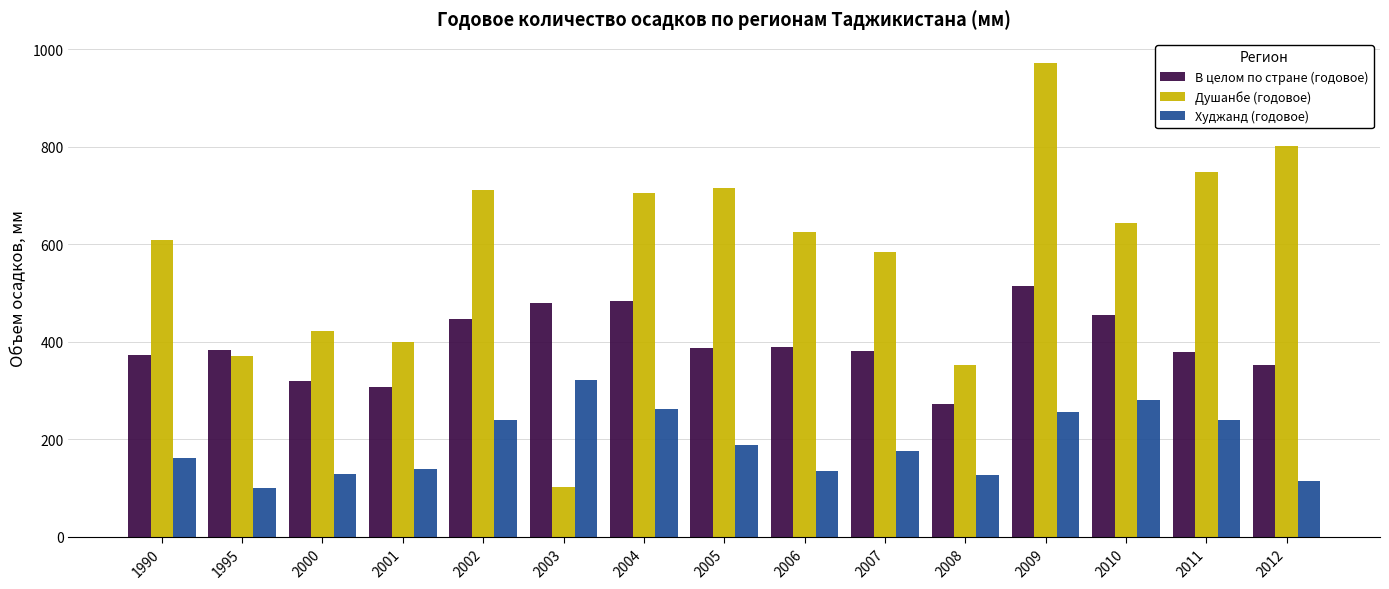

What is the total value across all series at 2001?

845.0